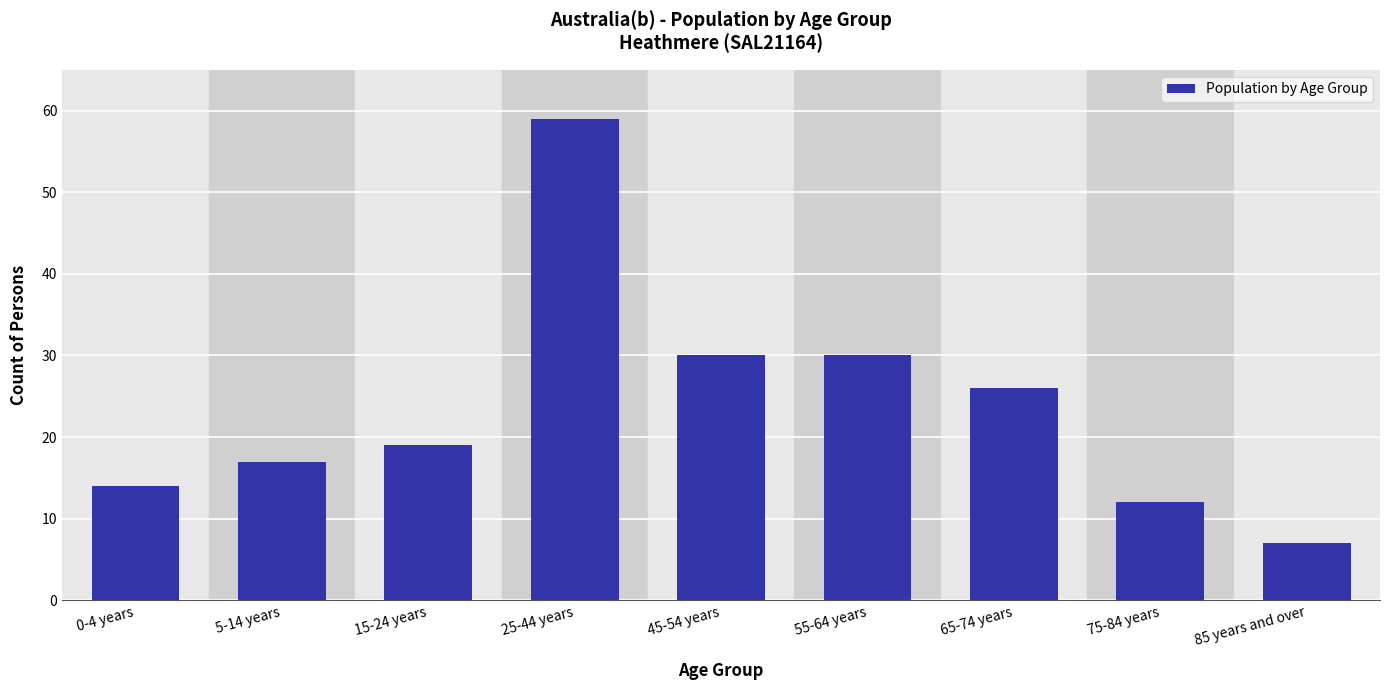

Reading right to left, transcribe all the data shown in this chart.

7	12	26	30	30	59	19	17	14